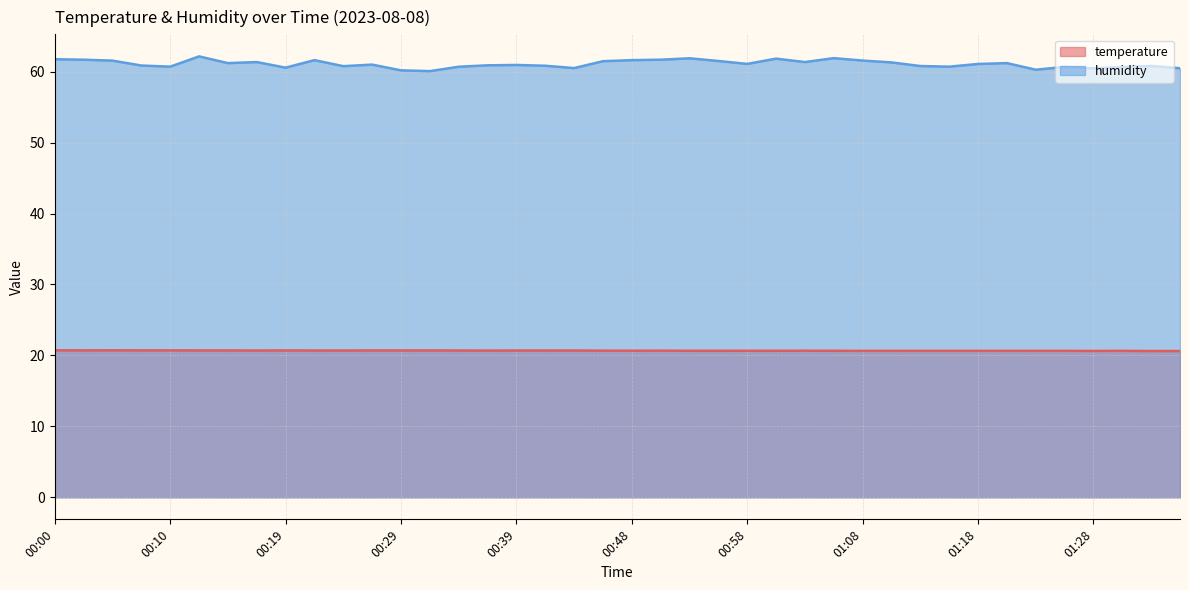

What is the label of the 9th point from the right?

01:16